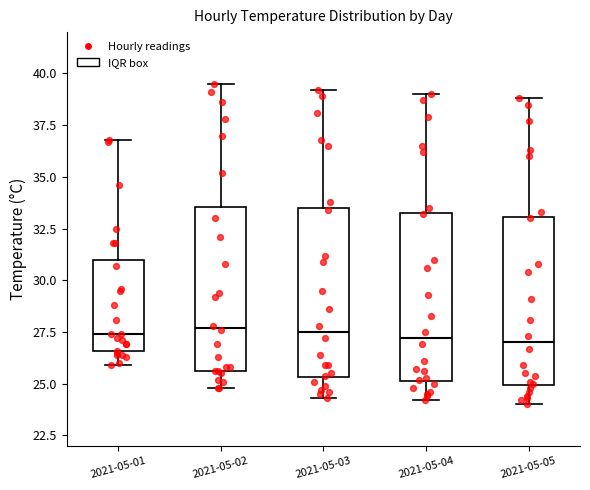

Where does the lower whisker of the box for 2021-05-01 end on the y-axis? The values are not printed on the chart, so give them approximately, as read against the axis.

26.0